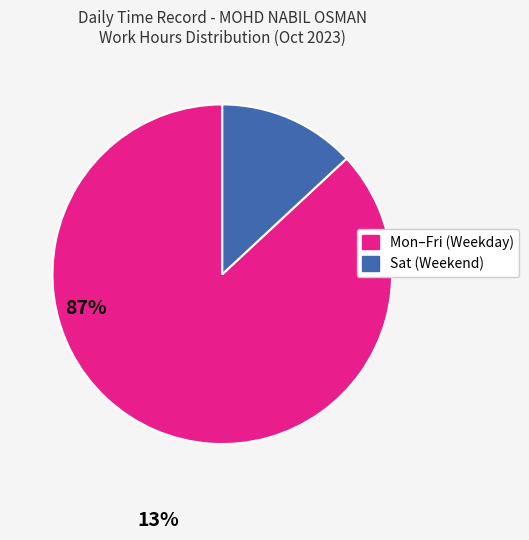

How many segments does this pie chart have?

2